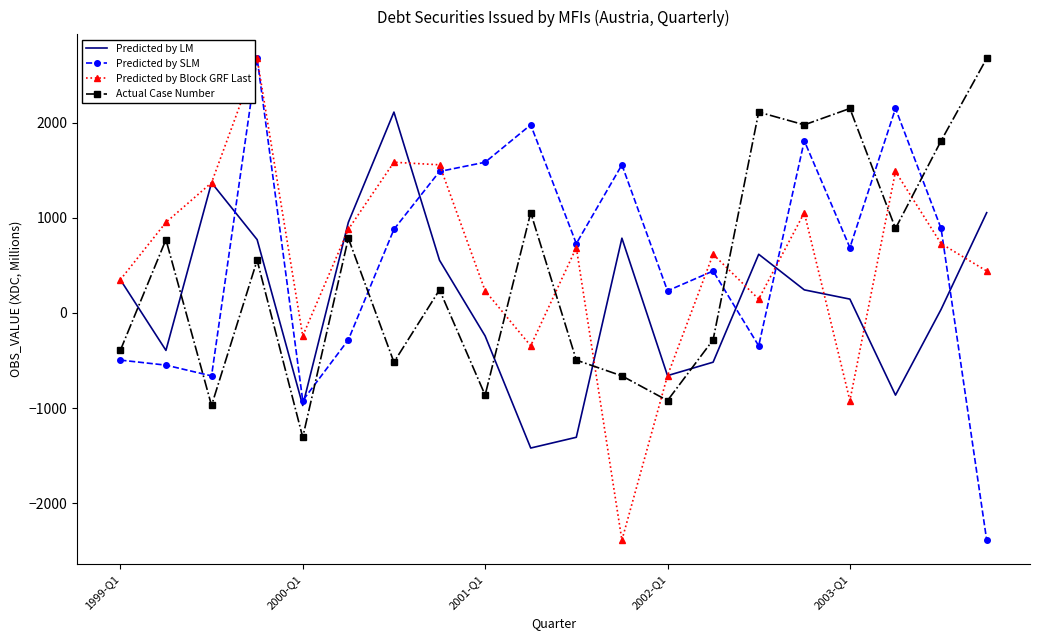

What is the highest value of the Actual Case Number series?

2675